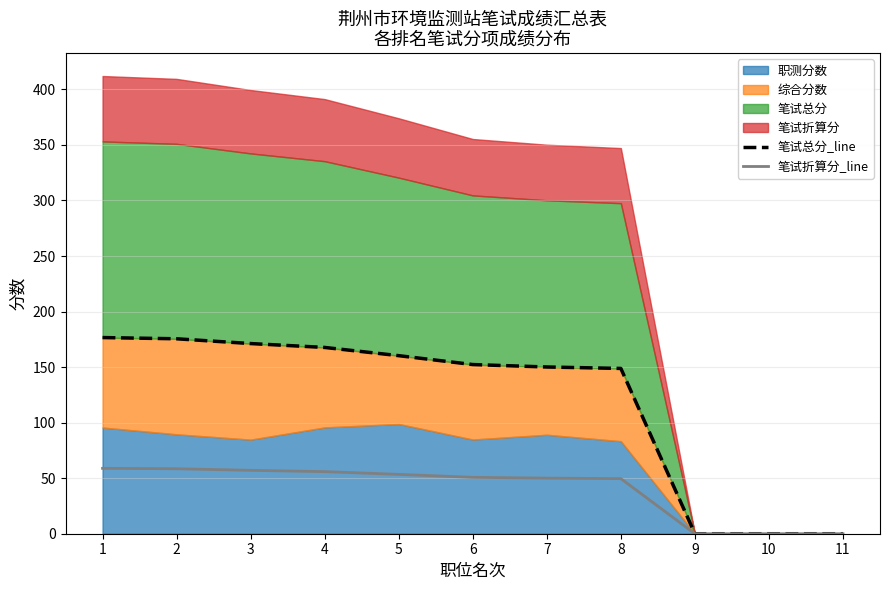

True or false: 笔试折算分_line has a value of 0.0 at 11.

True